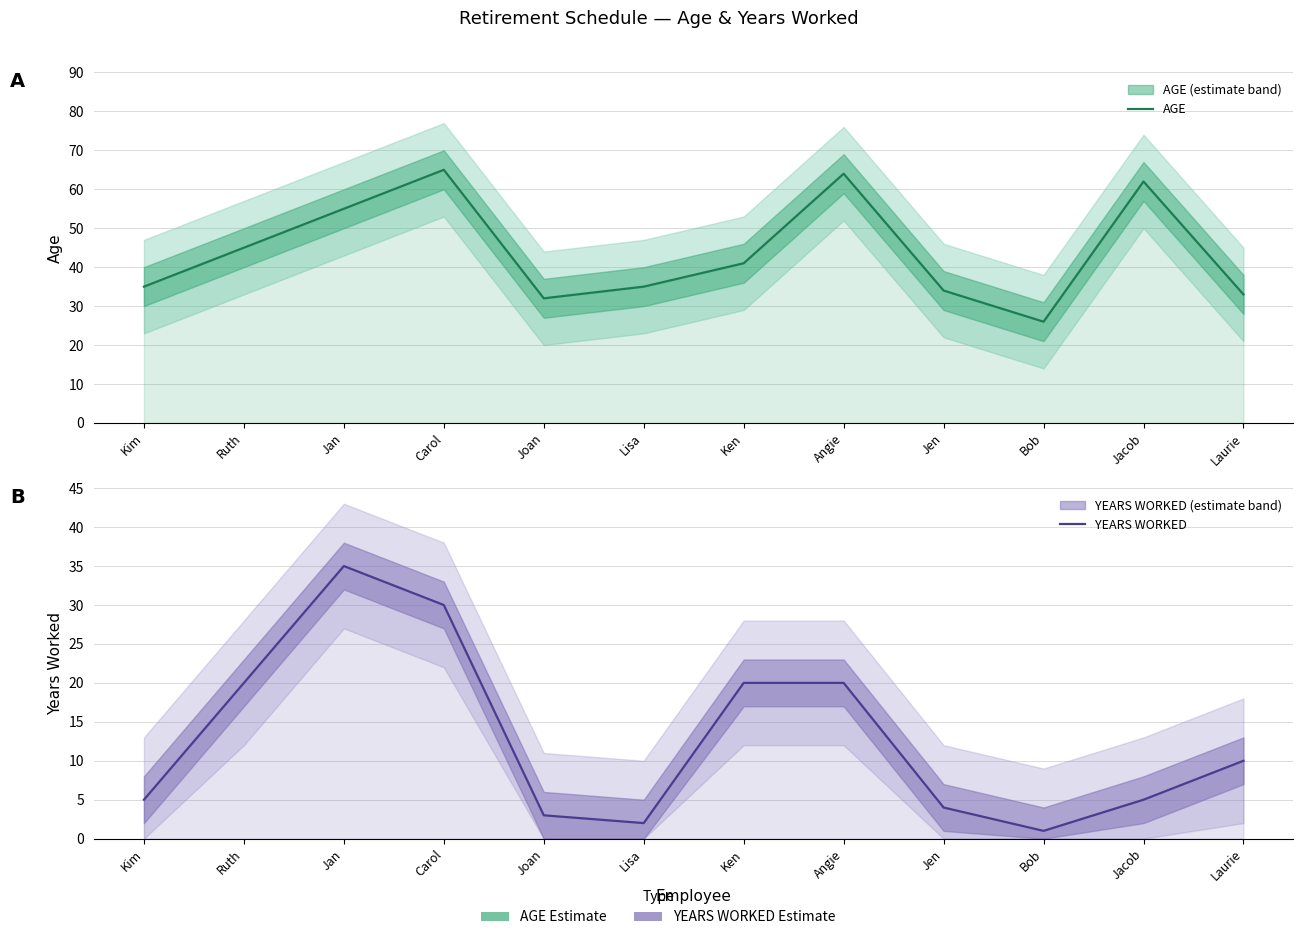

Reading left to right, extract all data points from this chart.

AGE: 35	45	55	65	32	35	41	64	34	26	62	33
YEARS WORKED: 5	20	35	30	3	2	20	20	4	1	5	10